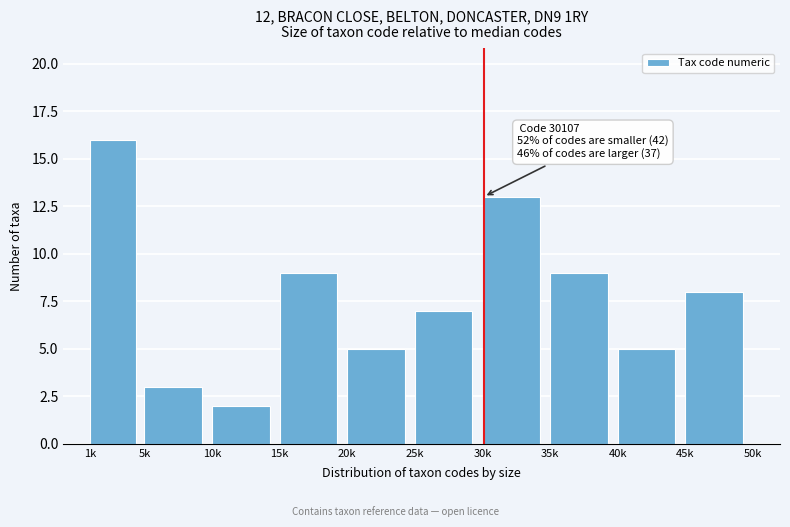

Reading left to right, list all the values displayed in this chart.

1k=16	5k=3	10k=2	15k=9	20k=5	25k=7	30k=13	35k=9	40k=5	45k=8